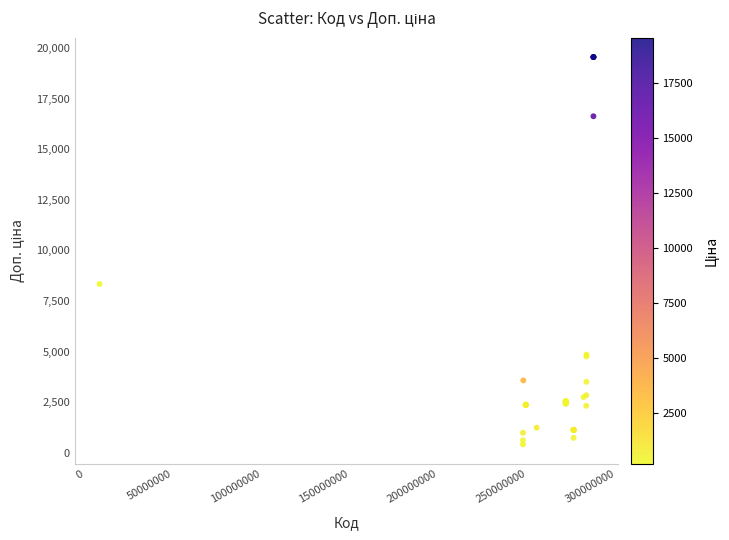

What Y value in the scatter plot is closest to 9987?

8343.3